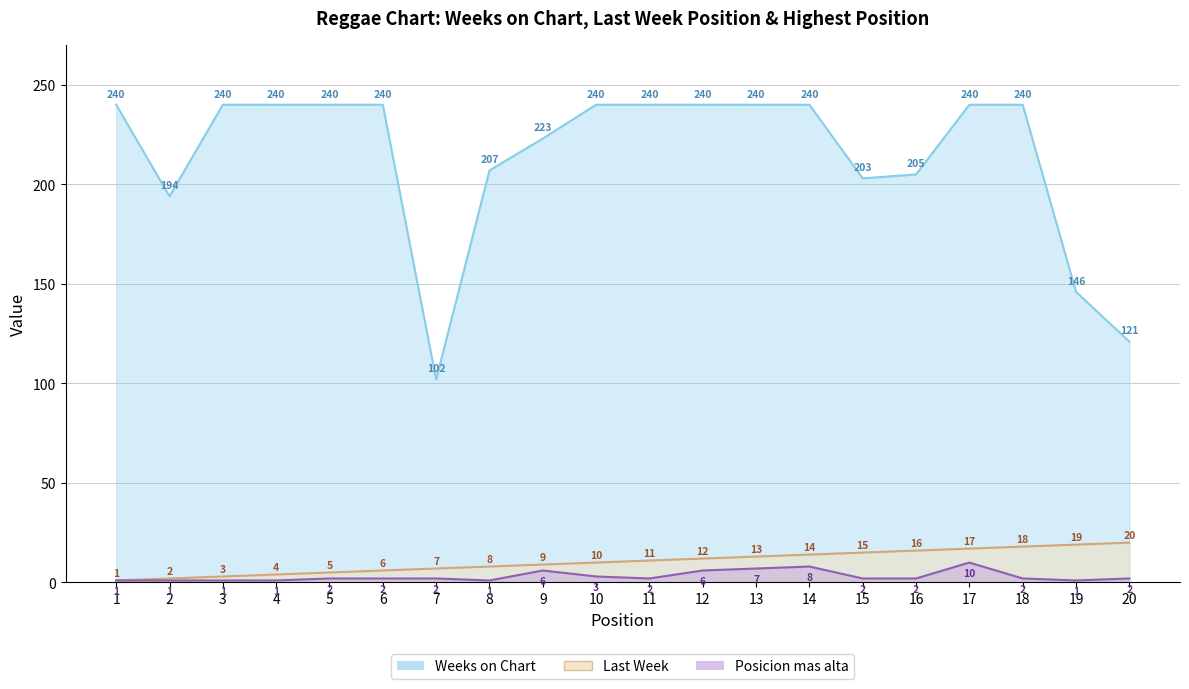

At which label does Posicion mas alta reach its minimum?

1